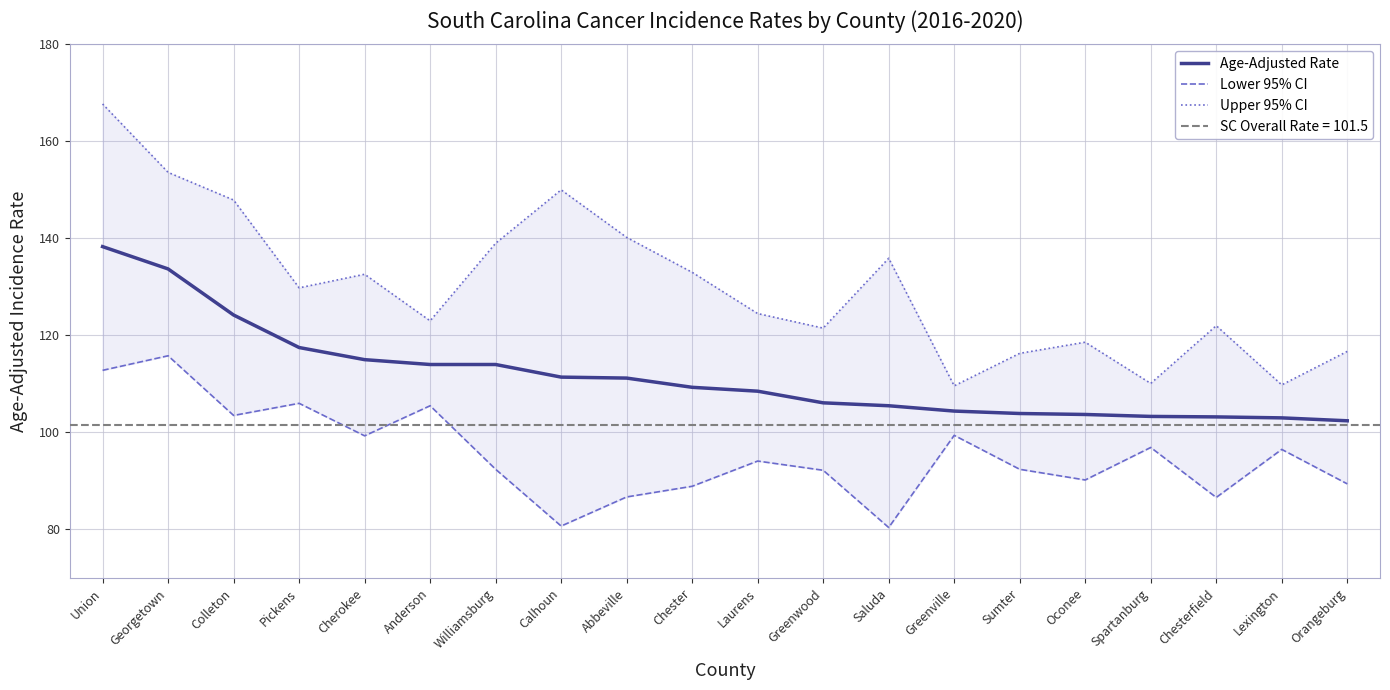

Which has a higher value, Calhoun or Chesterfield?

Calhoun